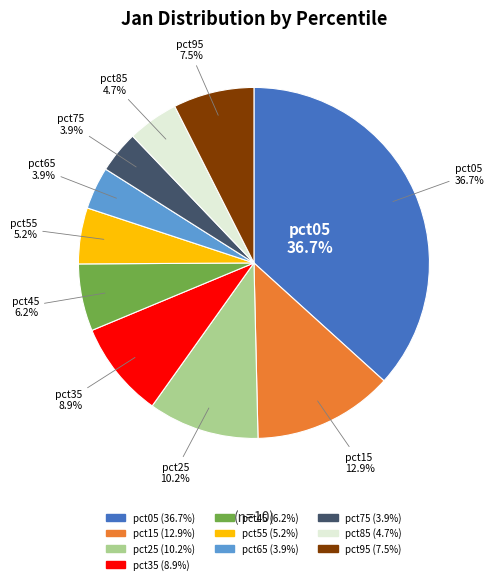

Which slice is the largest?

pct05